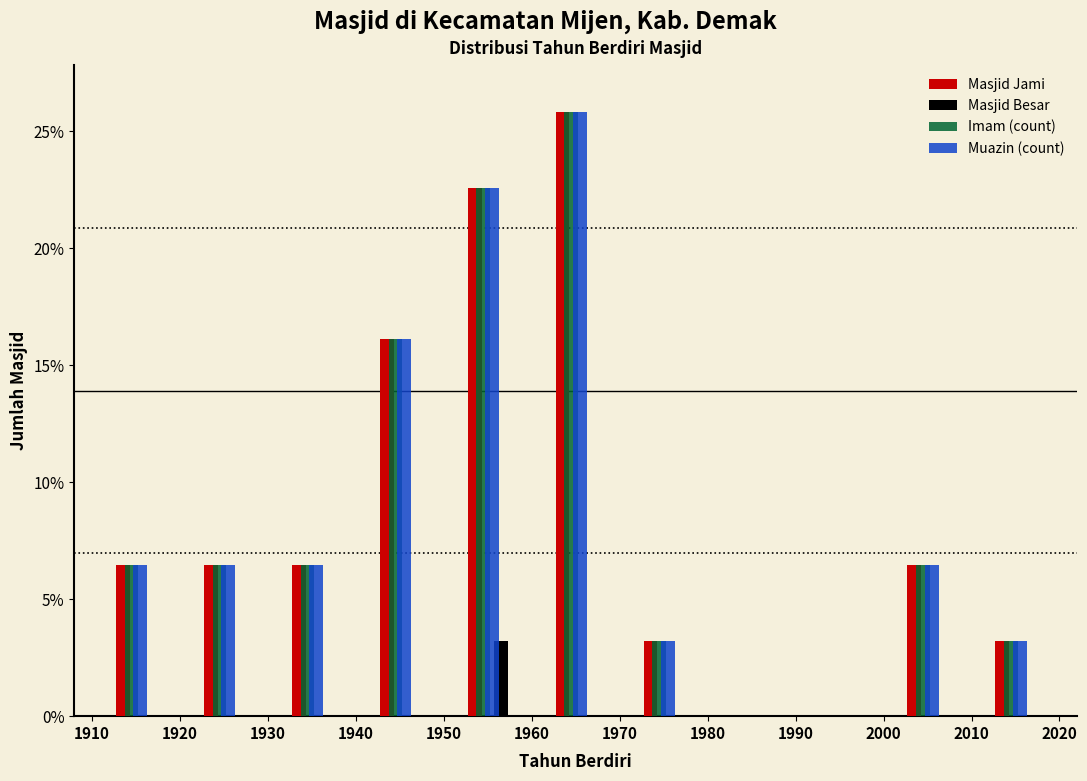

What is the height of the Masjid Besar bar covering 1950 to 1960 on the x-axis? The values are not printed on the chart, so give them approximately, as read against the axis.

3.0